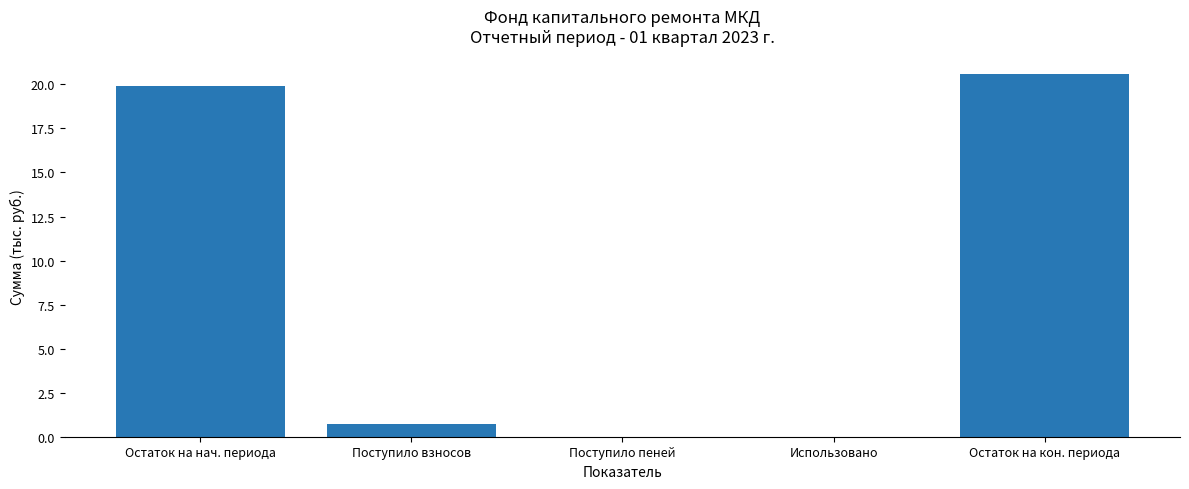

Reading right to left, extract all data points from this chart.

Остаток на кон. периода=20.6	Использовано=0.0	Поступило пеней=0.0	Поступило взносов=0.7	Остаток на нач. периода=19.9